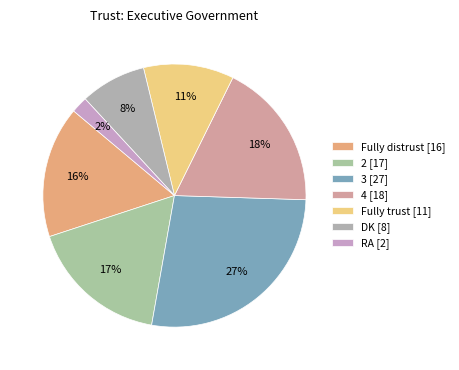

Is the sum of 2 and 3 greater than half?

No